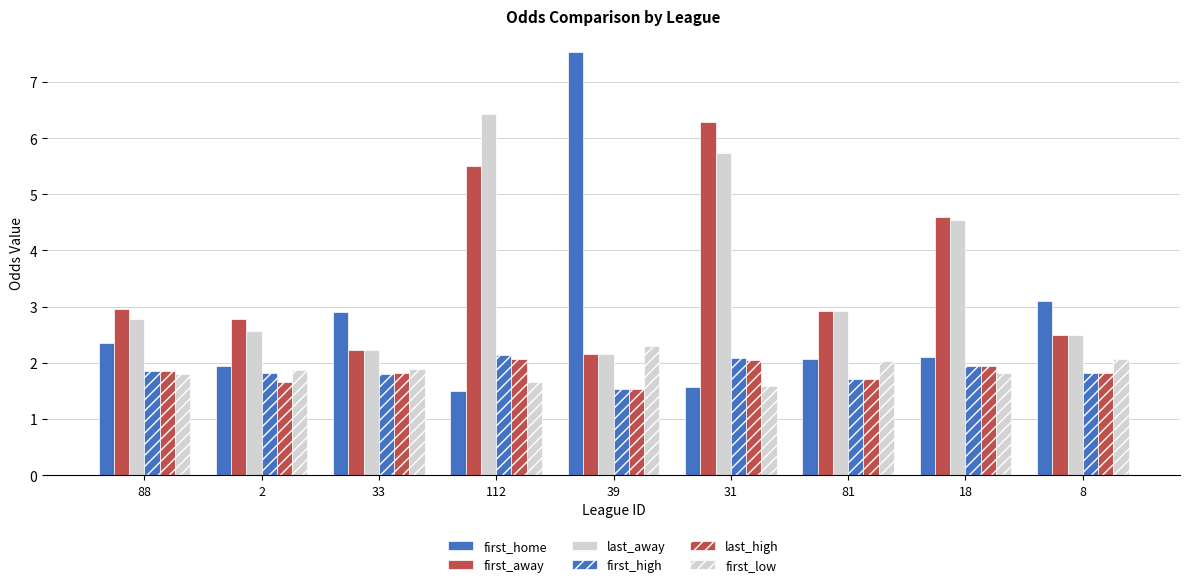

How many groups of bars are there?

9